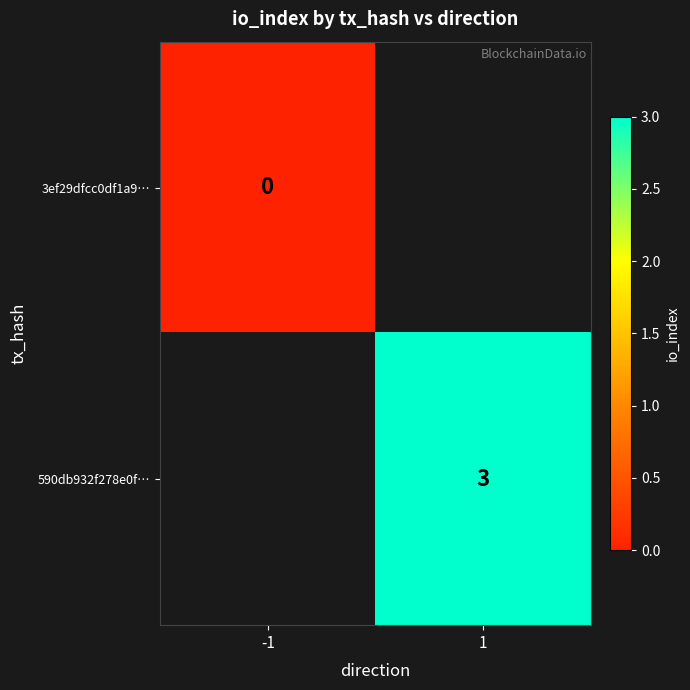

The 590db932f278e0f… series shows 4 at 1. True or false?

False